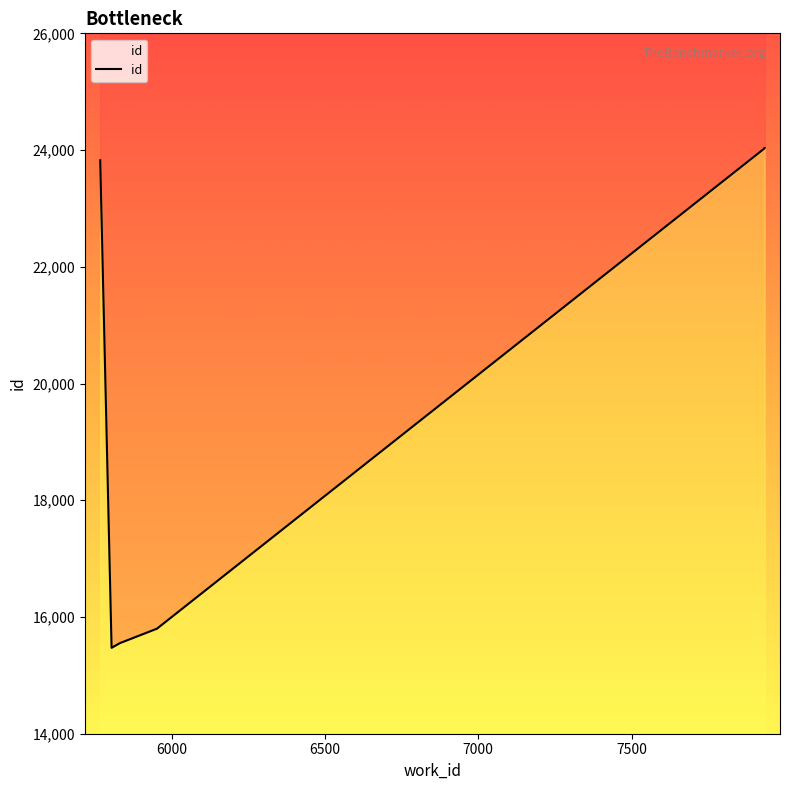

Does the chart have visible grid lines?

No